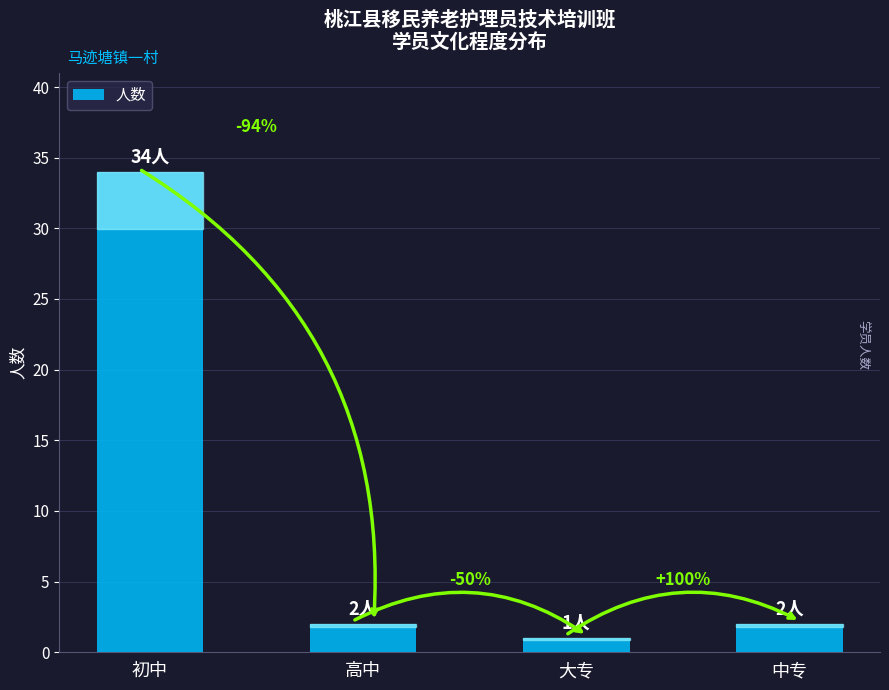

Are the bars horizontal?

No